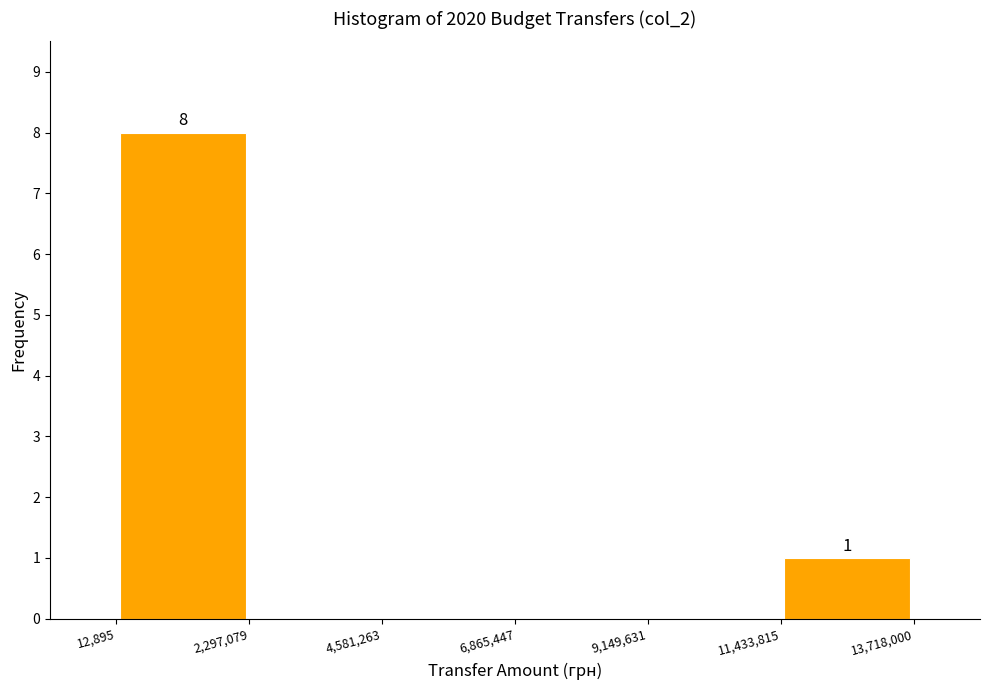

Over which range of the x-axis is the bar tallest?

12,895 to 2,297,079